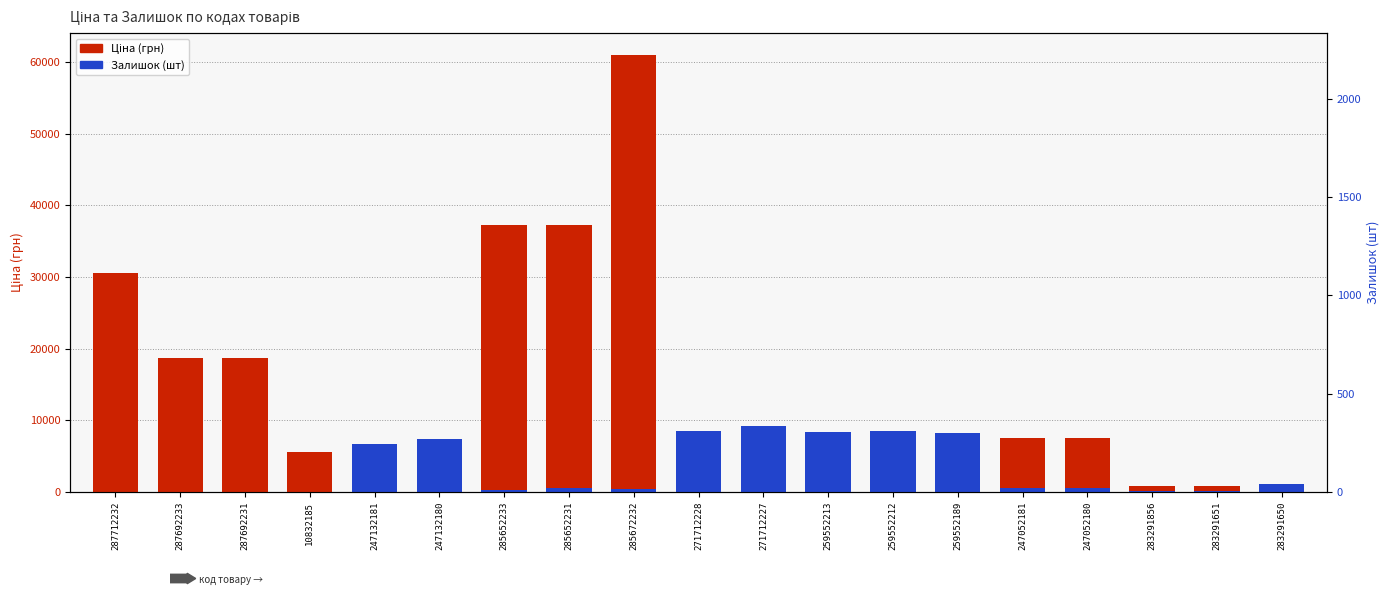

What is the sum of the Залишок (шт) values at 271712227 and 287692231?

9153.7